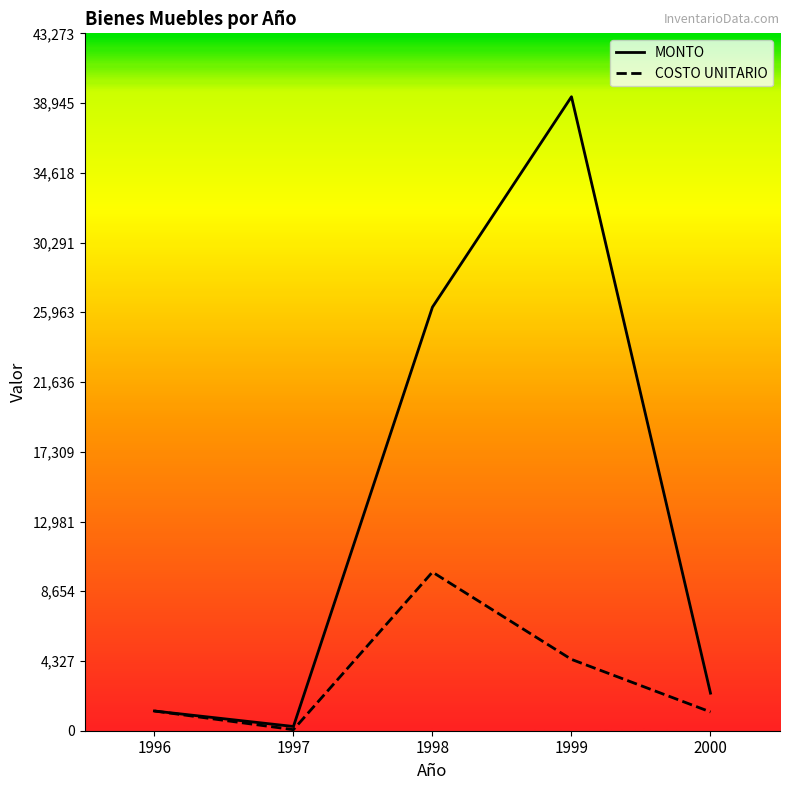

At how many categories does at least one series exceed 38489?

1